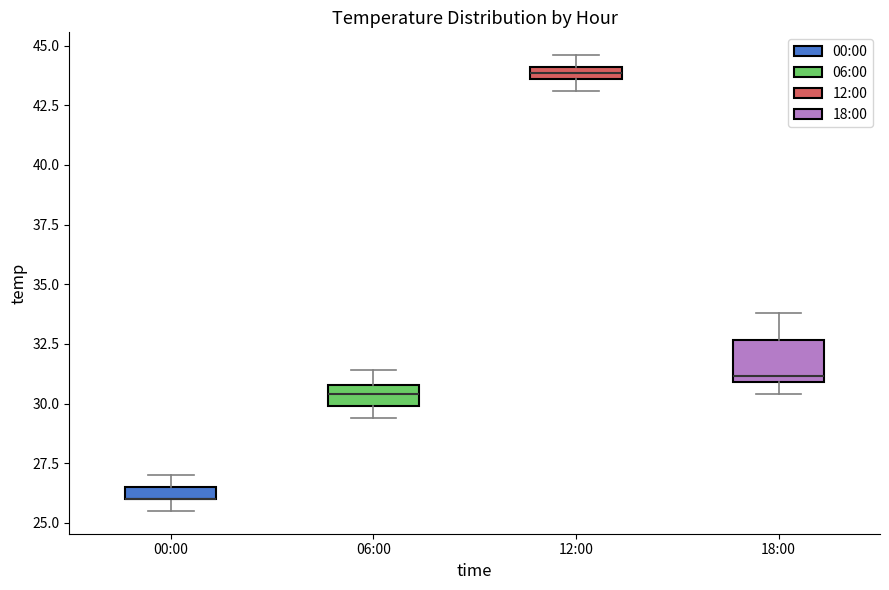

Where is the upper edge of the box for 00:00 on the y-axis? The values are not printed on the chart, so give them approximately, as read against the axis.

26.5